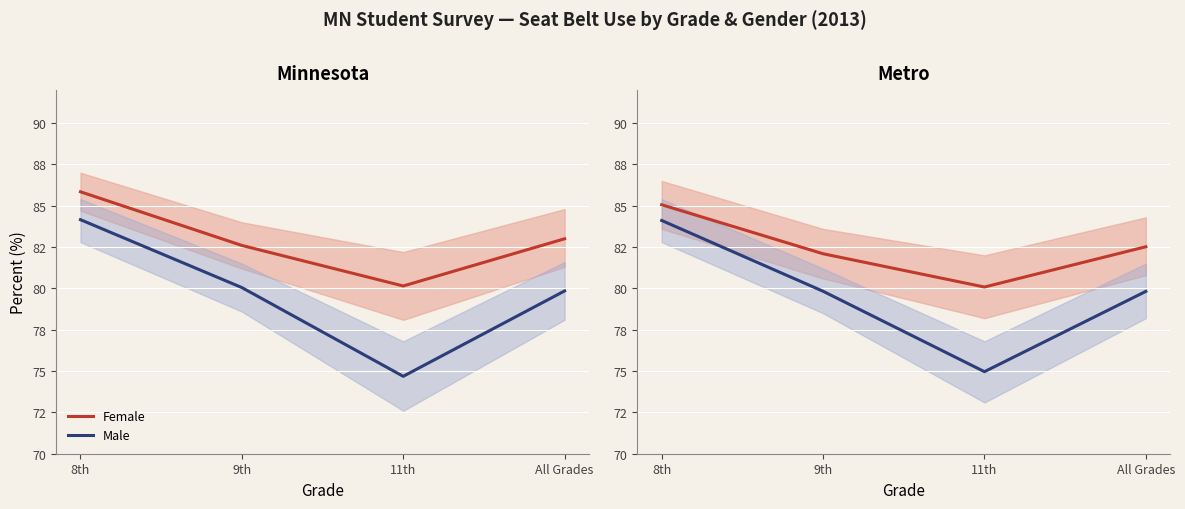

Which label corresponds to the smallest value in the chart?

11th